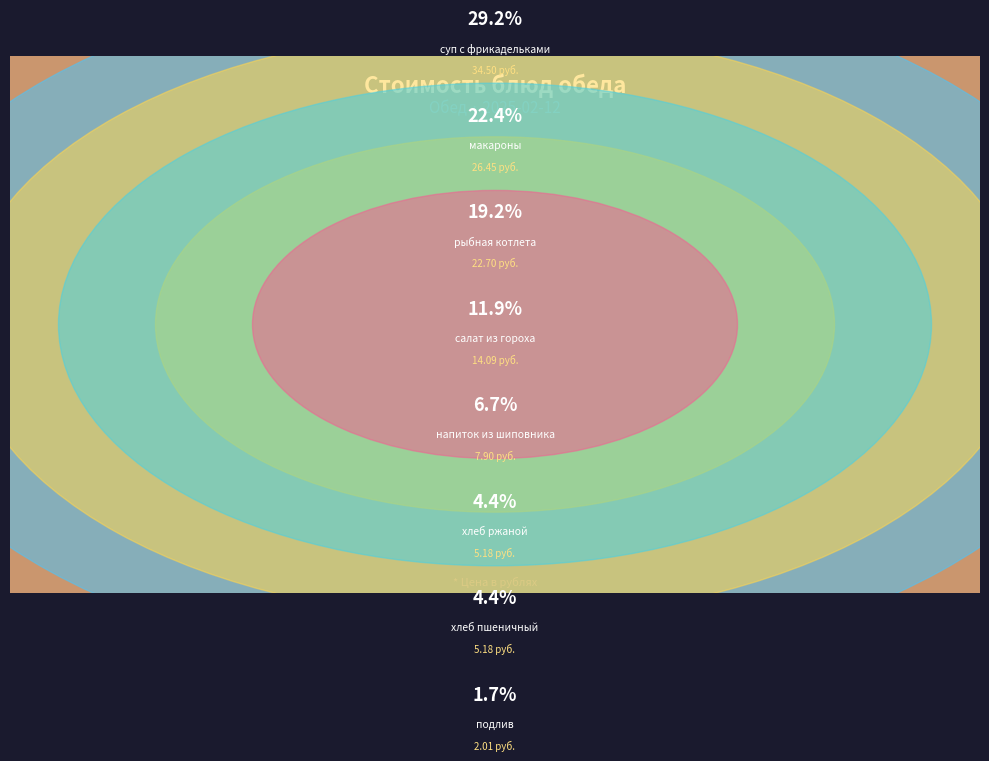

Rank the categories by value from lowest to highest.

подлив, хлеб пшеничный, хлеб ржаной, напиток из шиповника, салат из зелёного горошка, рыбная котлета, макароны отварные, суп с мясными фрикадельками